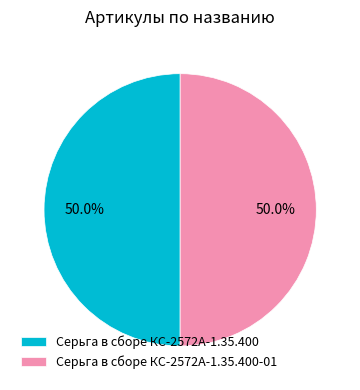

How many slices are in this pie chart?

2